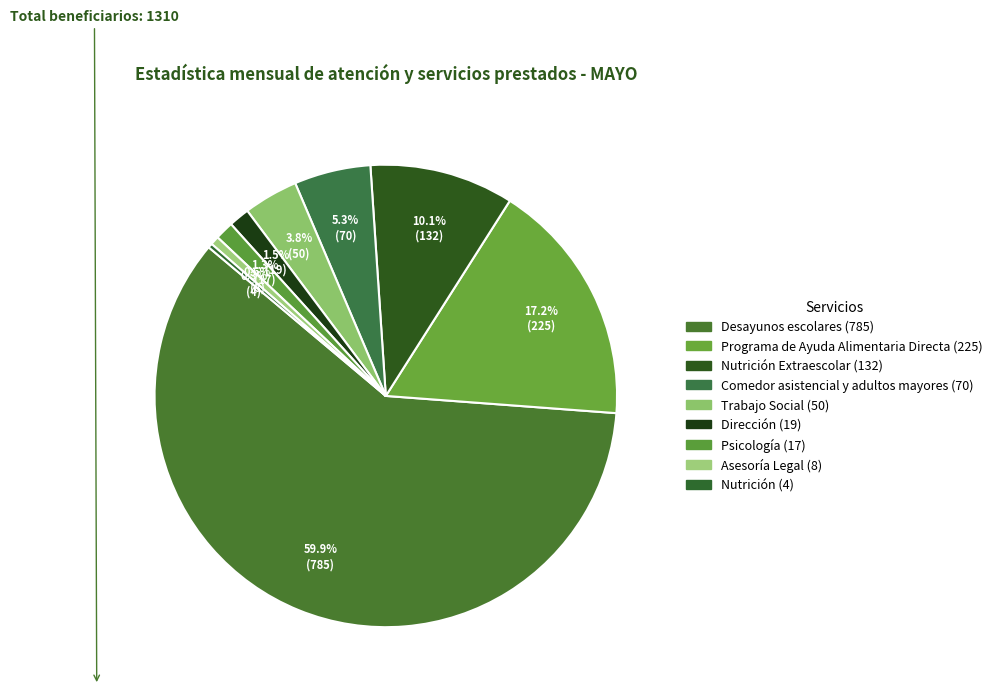

How many segments does this pie chart have?

9